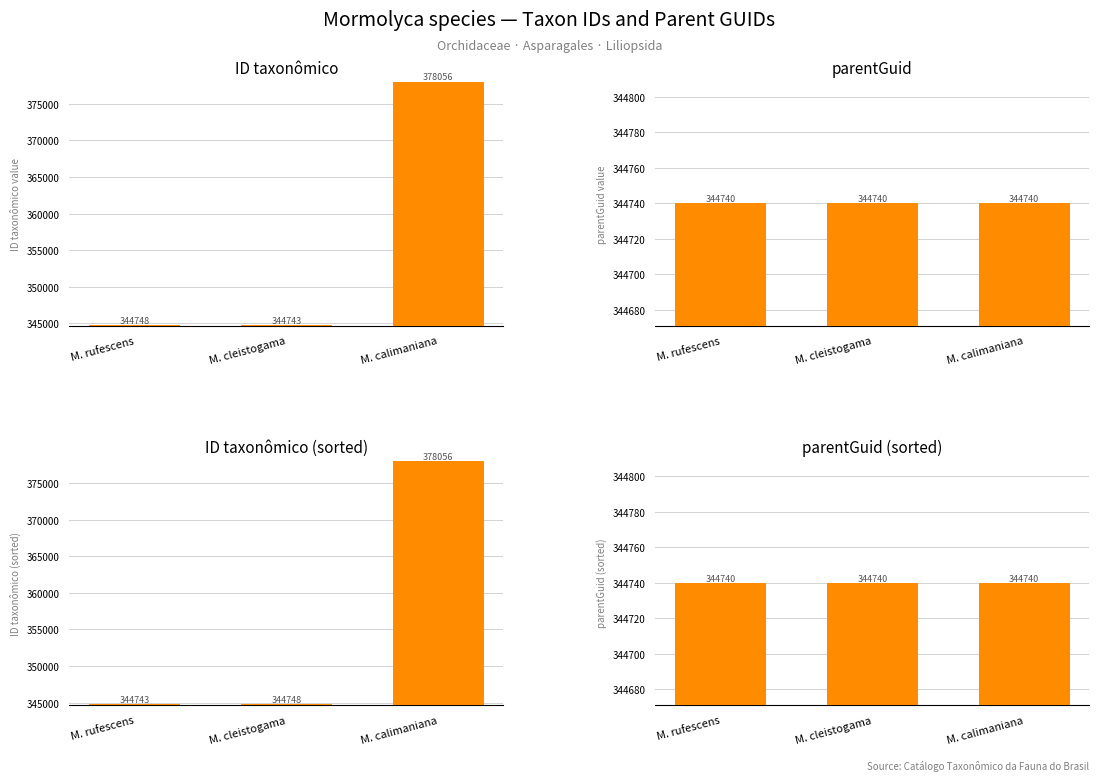

How many bars are there in total?

12